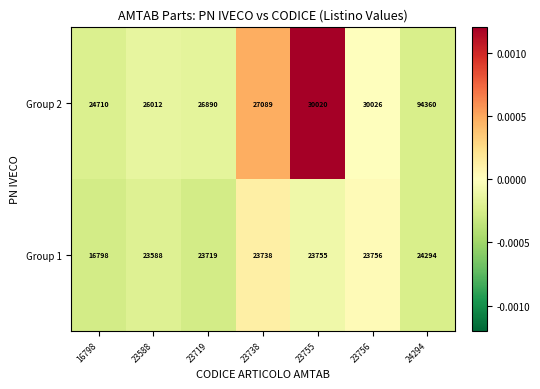

Rank the series by their maximum value, from lowest to highest.

Group 1, Group 2